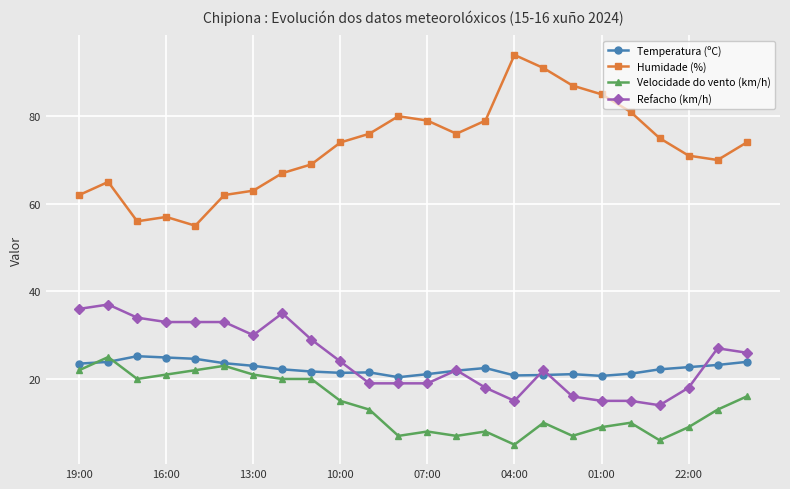

Which series has the largest total across all categories?

Humidade (%)